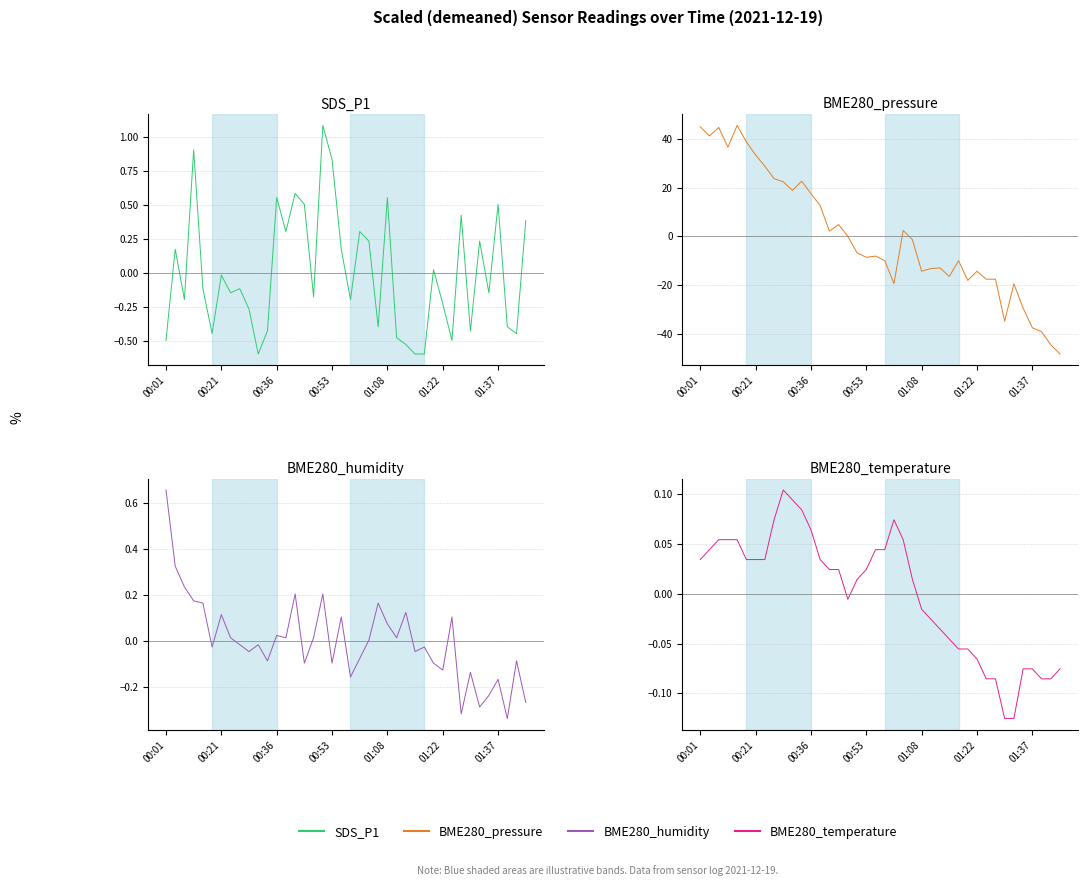

At which label does BME280_pressure first exceed -6?

00:01